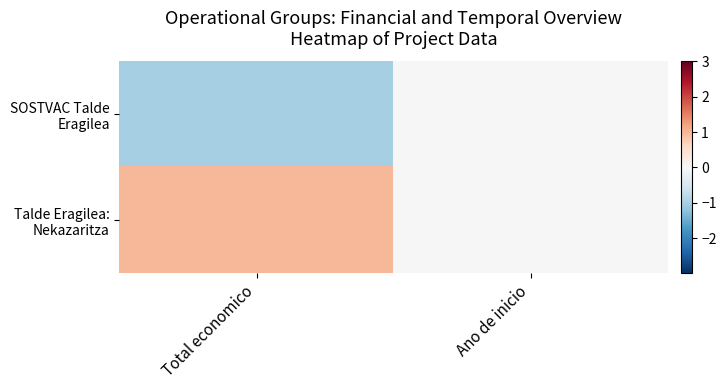

Which label corresponds to the smallest value in the chart?

Total economico